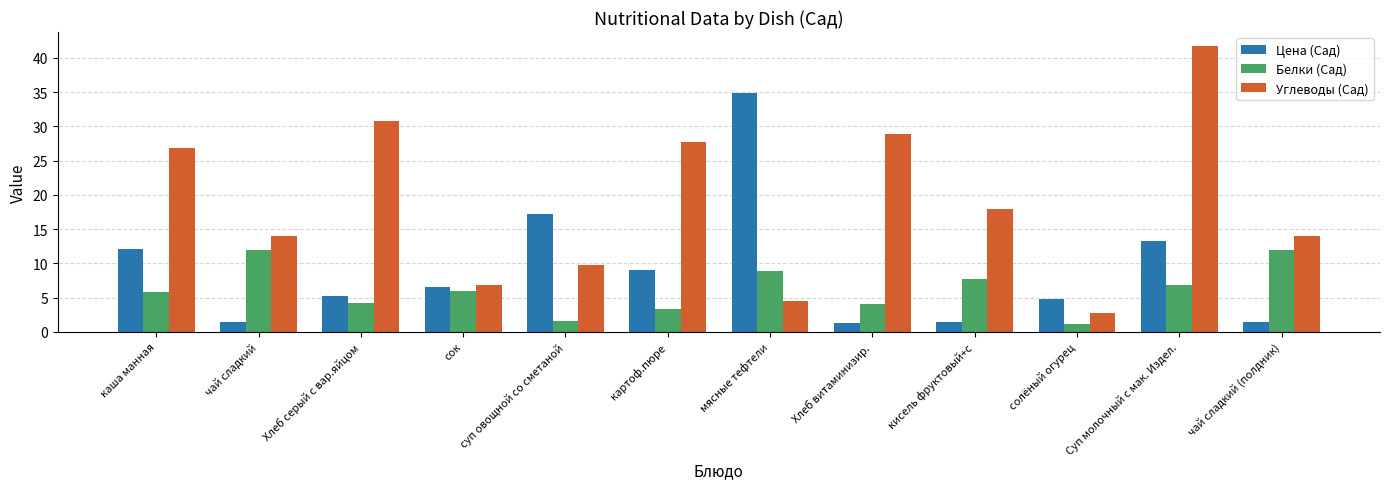

Which category has the lowest value in the Углеводы (Сад) series?

солёный огурец